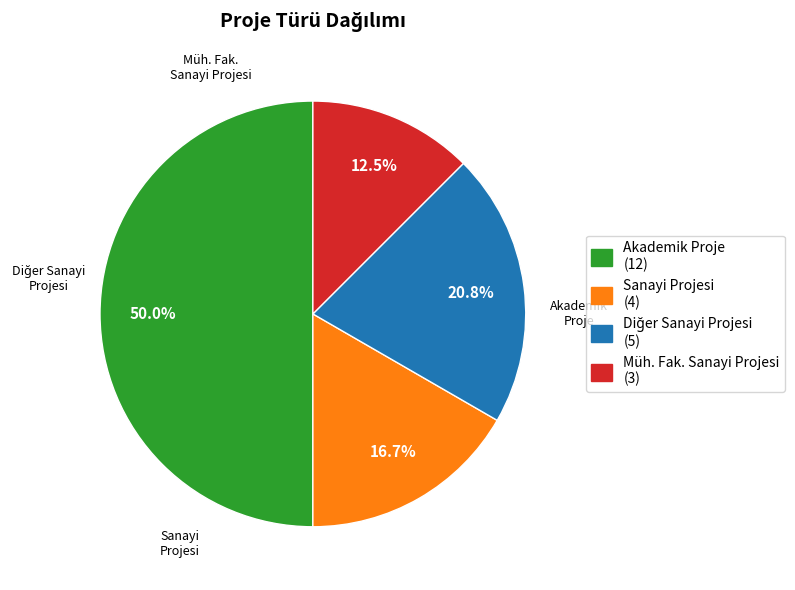

To the nearest percent, what is the average slice percentage?

25%